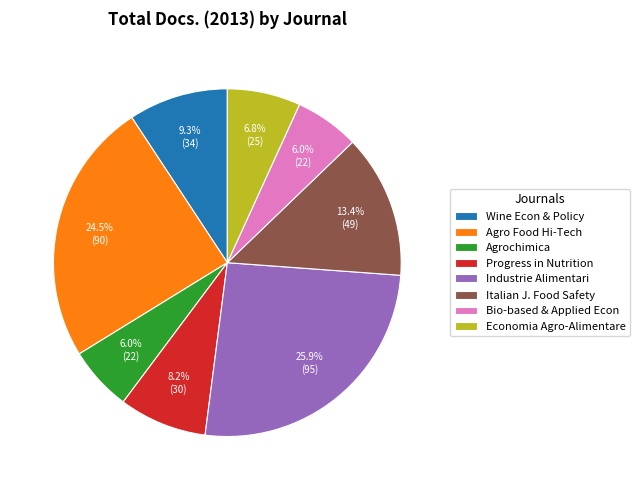

True or false: Progress in Nutrition accounts for 1% of the total.

False